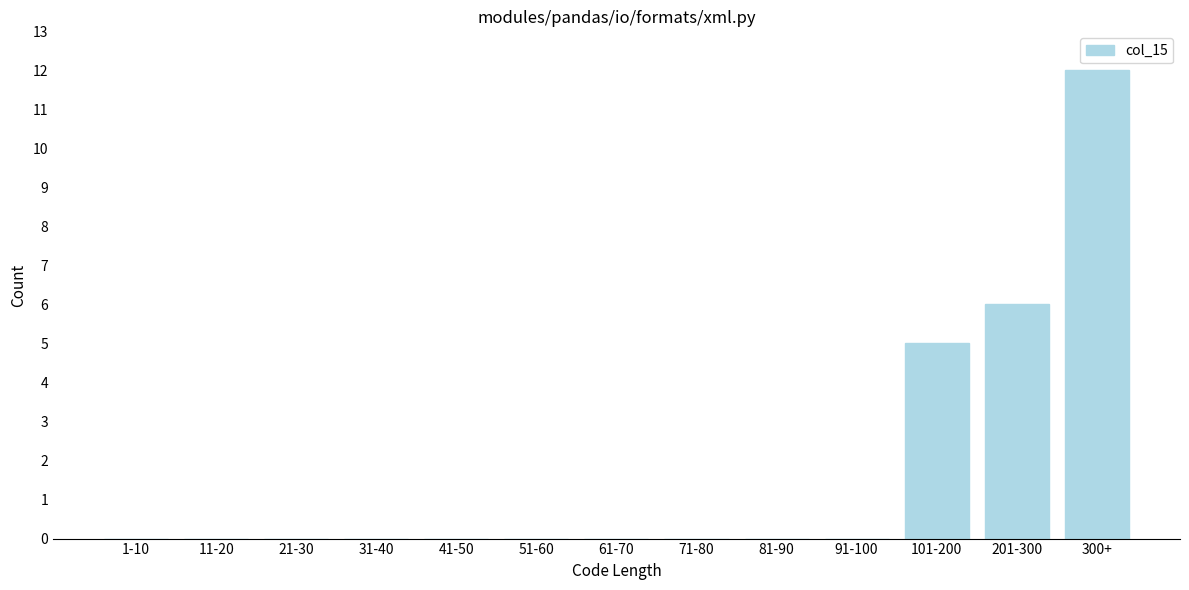

Reading left to right, what are all the values shown in this chart?

1-10=0	11-20=0	21-30=0	31-40=0	41-50=0	51-60=0	61-70=0	71-80=0	81-90=0	91-100=0	101-200=5	201-300=6	300+=12